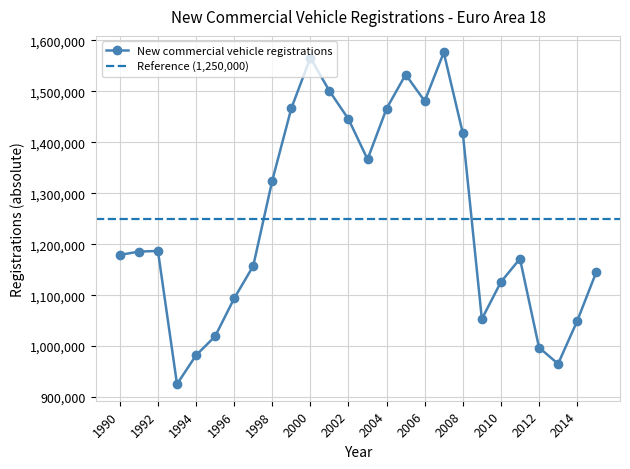

Is this an area chart (filled region under the line)?

No